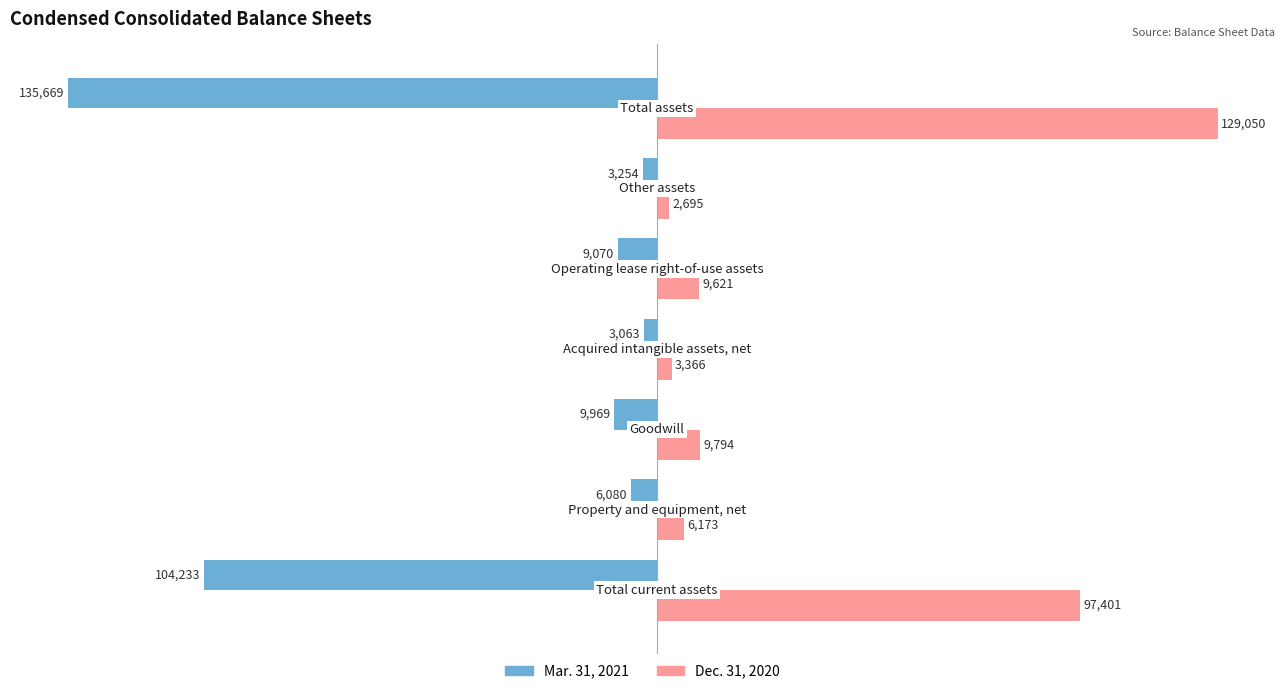

Which series has the largest range (max minus min)?

Mar. 31, 2021